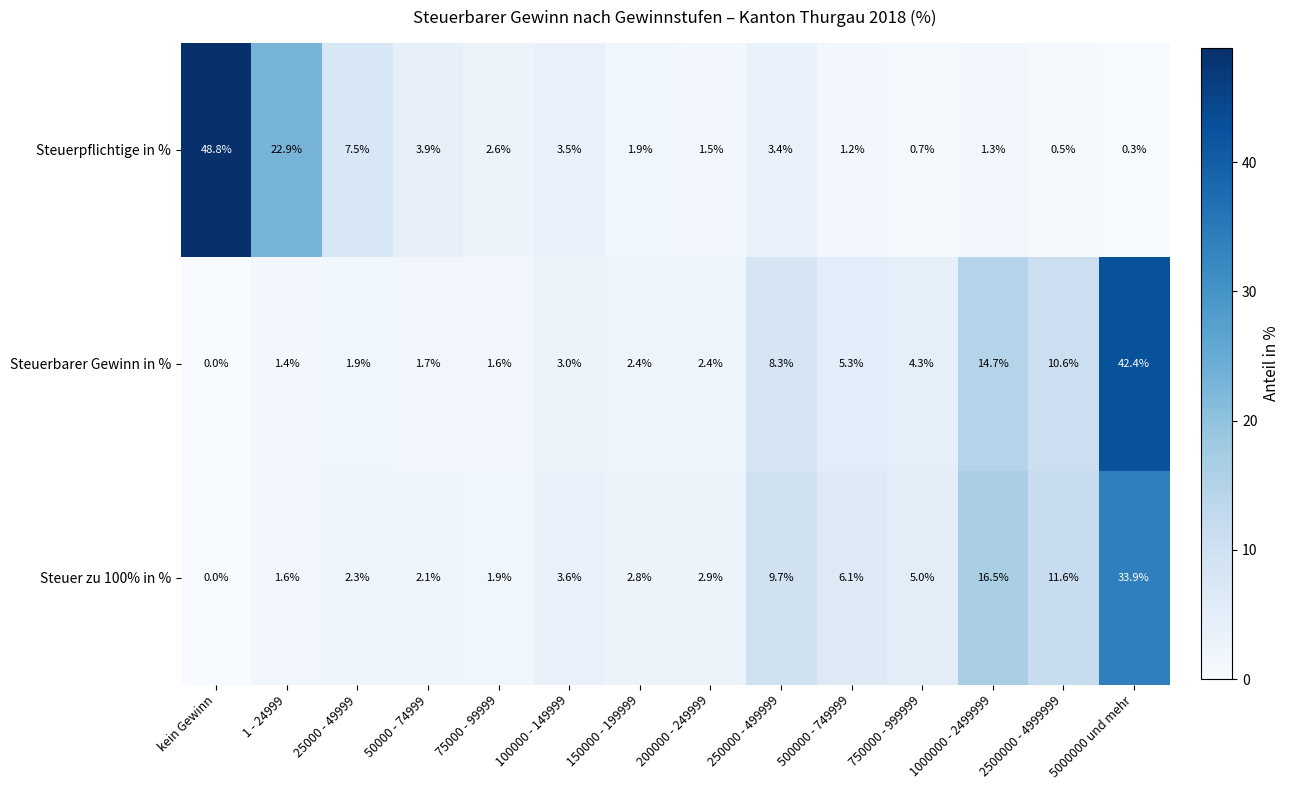

What is the total value across all series at kein Gewinn?

48.8